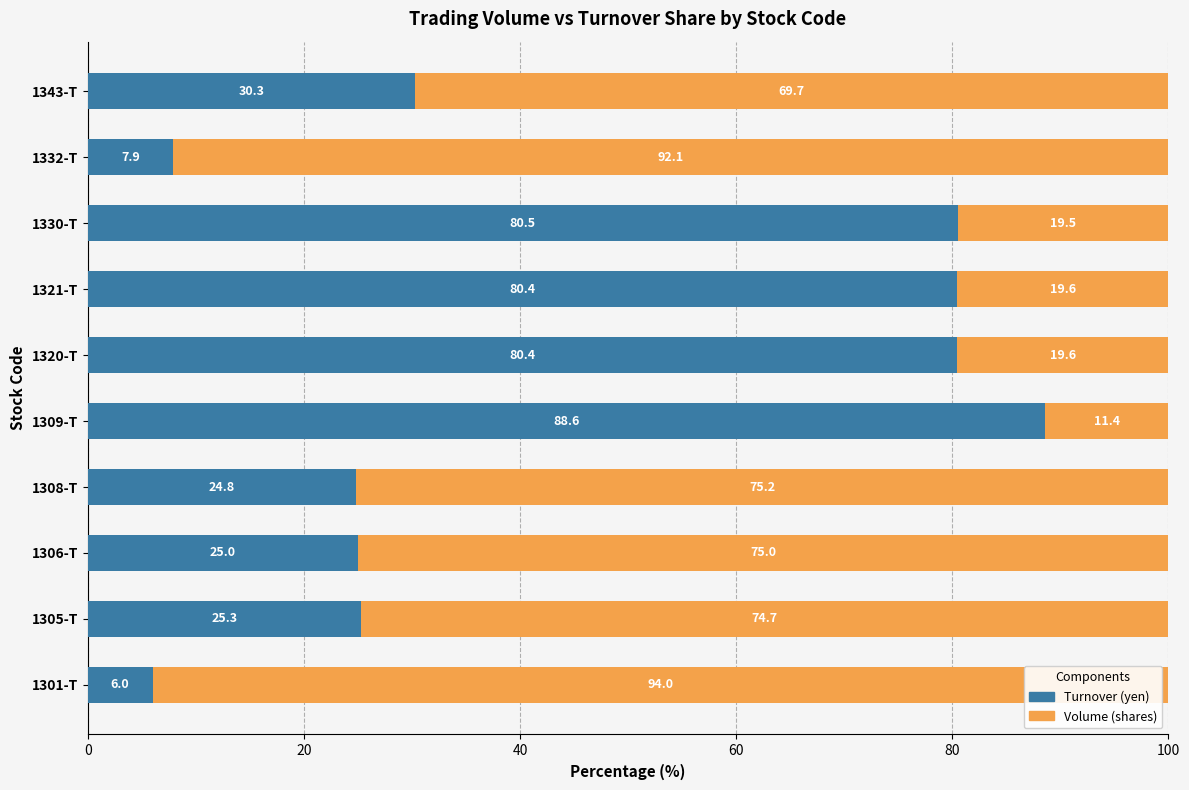

What is the difference between the Turnover (yen) values at 1301-T and 1343-T?

24.3